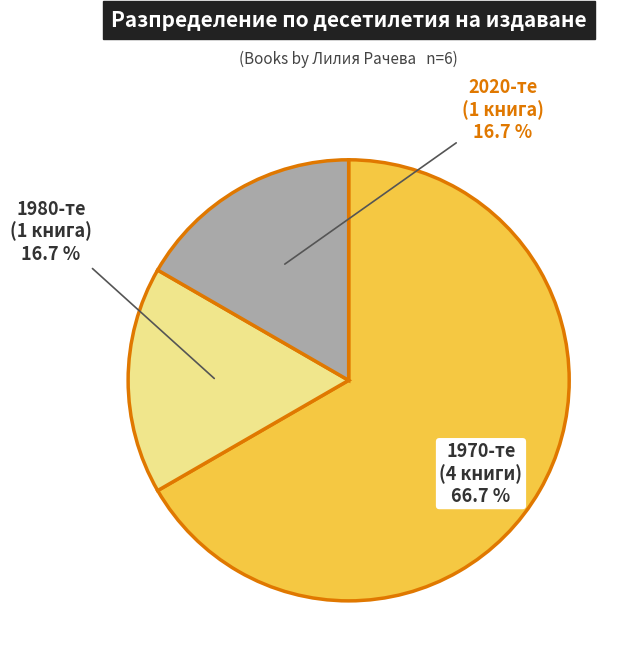

How many slices are in this pie chart?

3